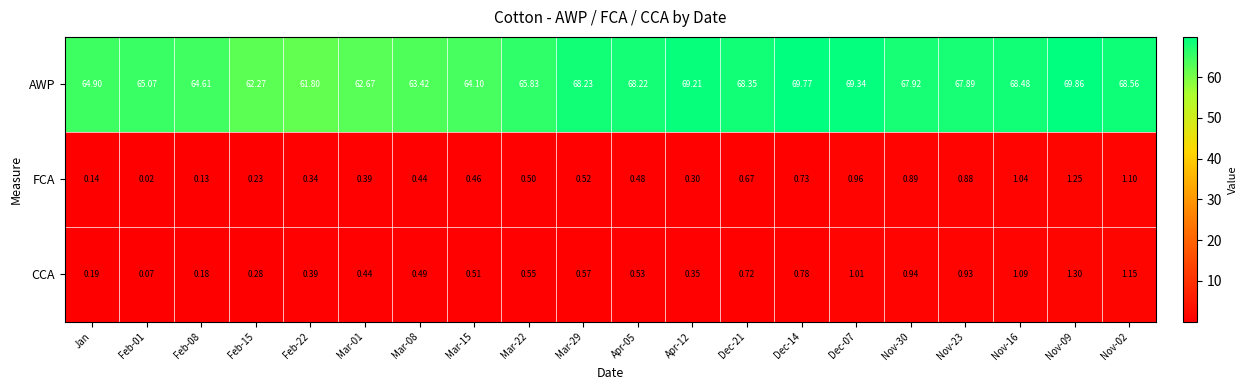

Which series has the widest spread of values?

AWP